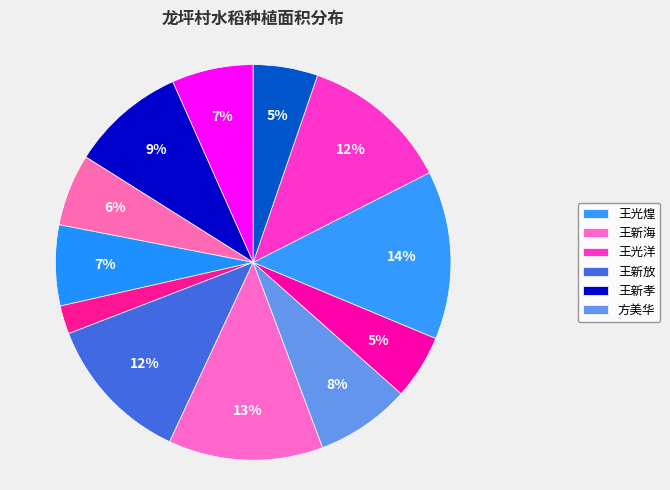

How many slices are in this pie chart?

12